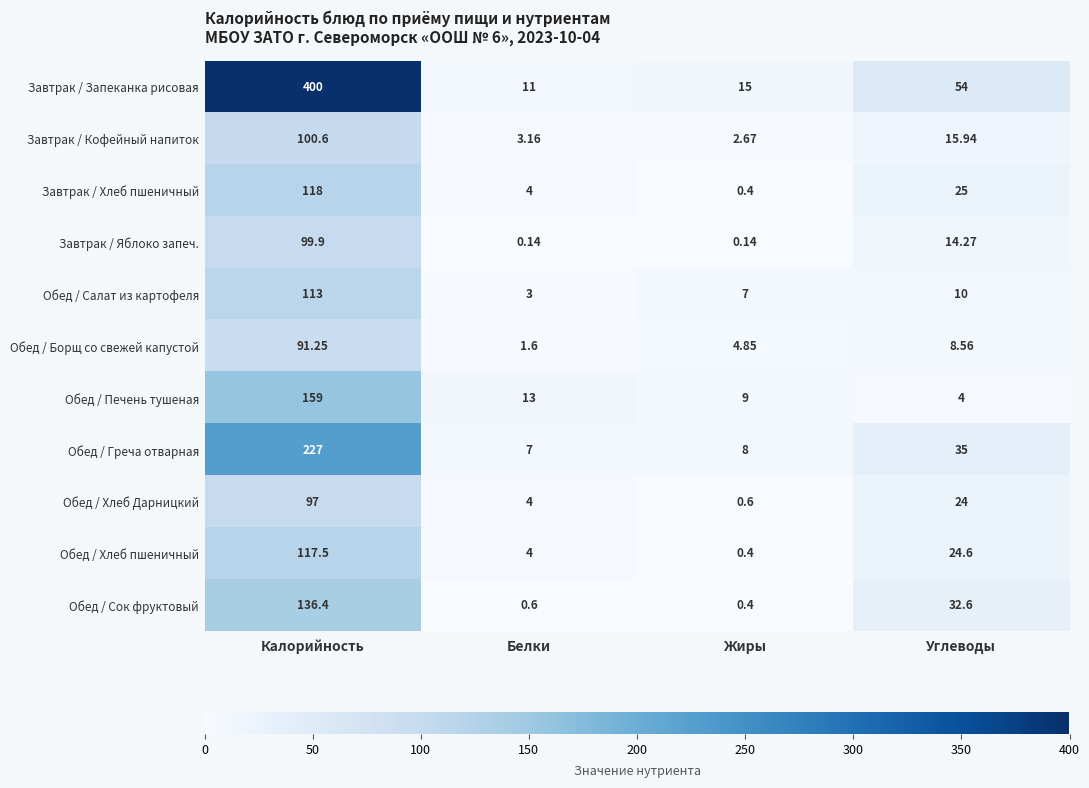

Which category has the highest value across all series?

Калорийность